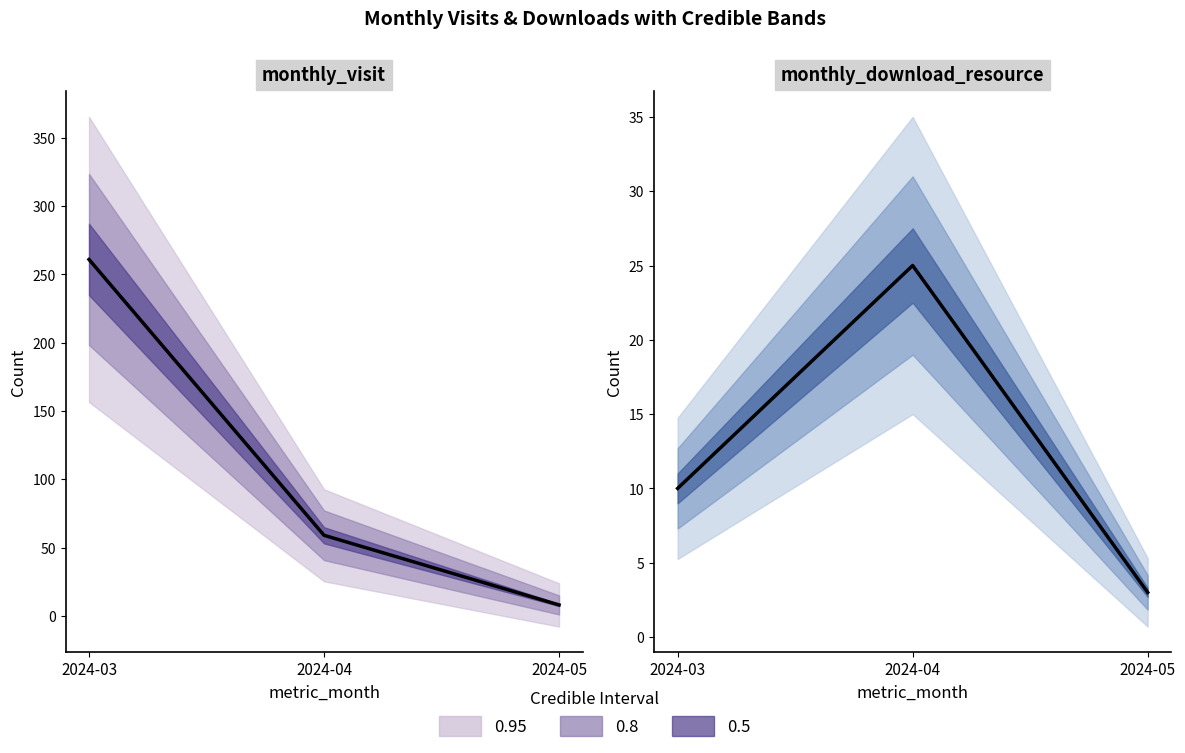

How many values in the monthly_visit series exceed 59?

1